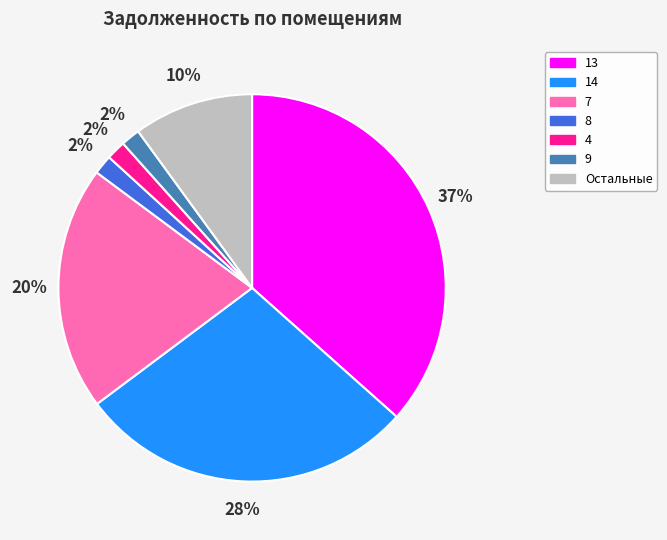

Is the sum of 13 and 9 greater than half?

No